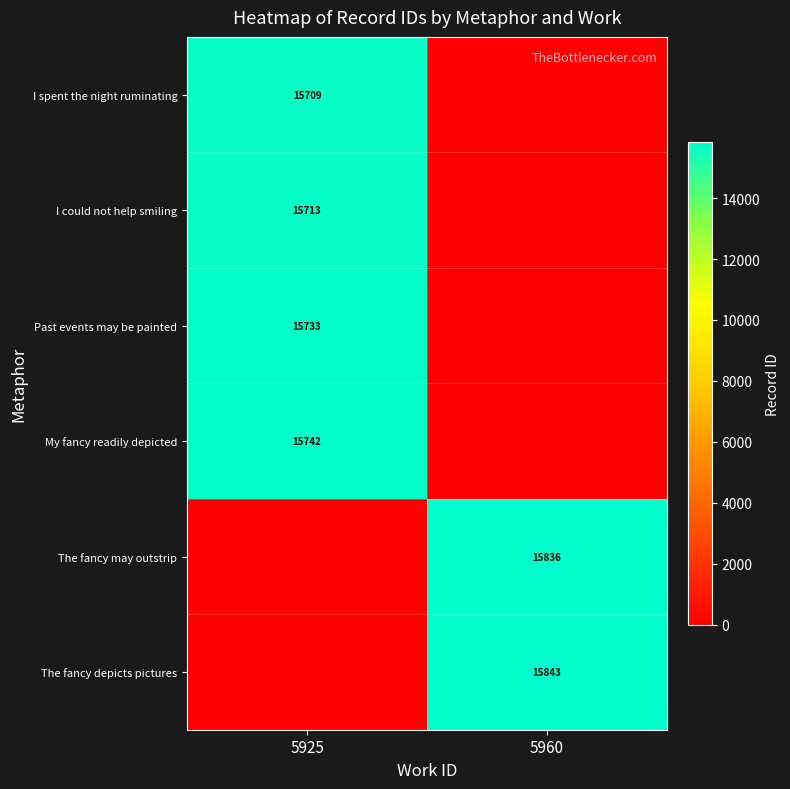

The value of I could not help smiling at 5925 is 15713. True or false?

True